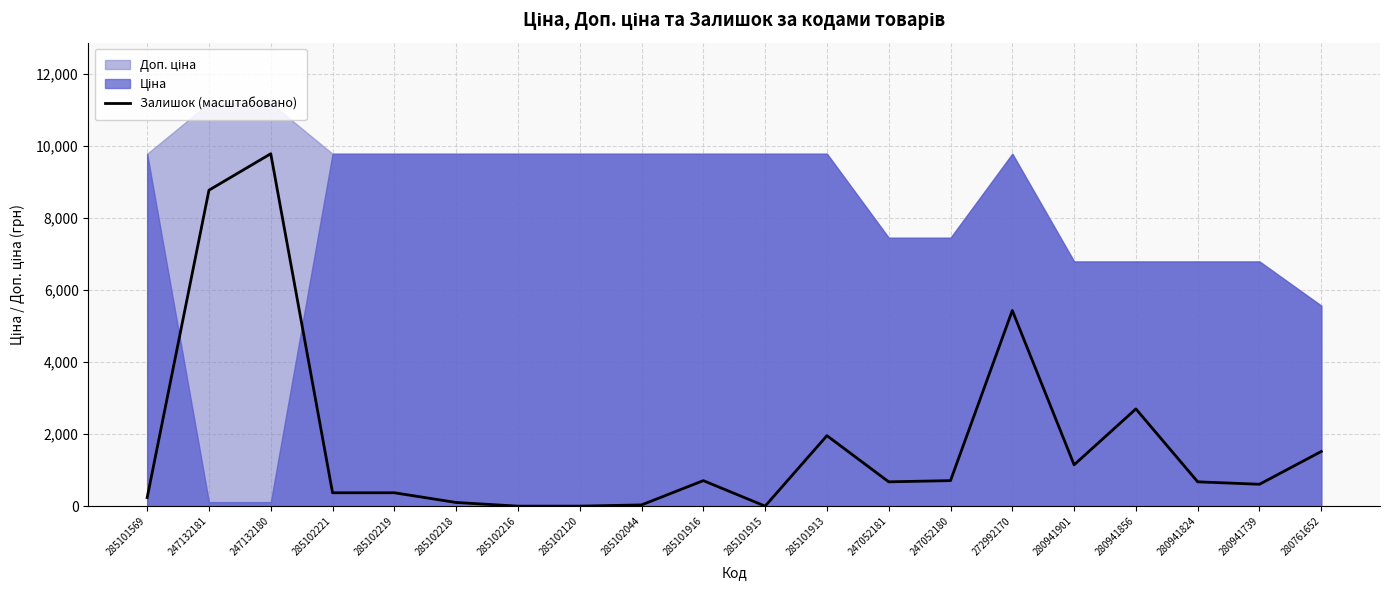

List the labels in order of value, largest first.

247132180, 247132181, 272992170, 280941856, 285101913, 280761652, 280941901, 285101916, 247052180, 247052181, 280941824, 280941739, 285102221, 285102219, 285101569, 285102218, 285102044, 285102216, 285102120, 285101915